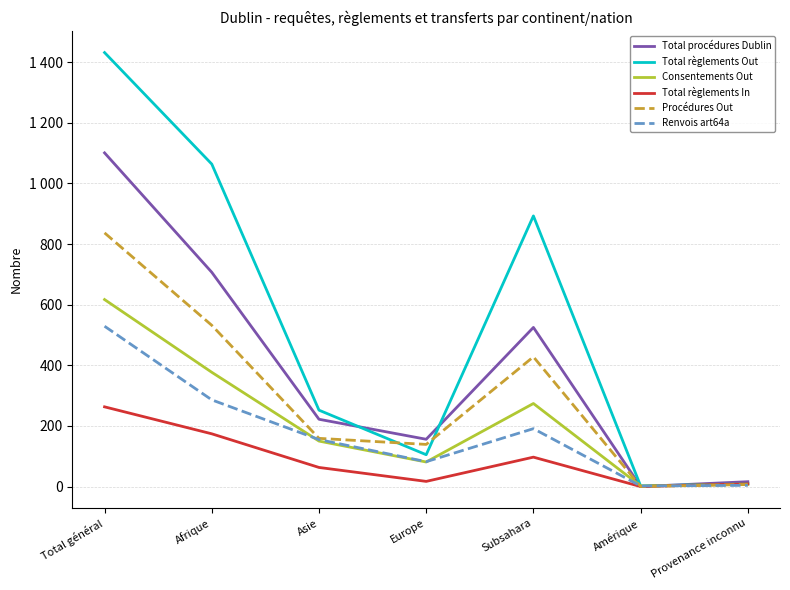

What are all the series names shown in the legend?

Total procédures Dublin, Total règlements Out, Consentements Out, Total règlements In, Procédures Out, Renvois art64a